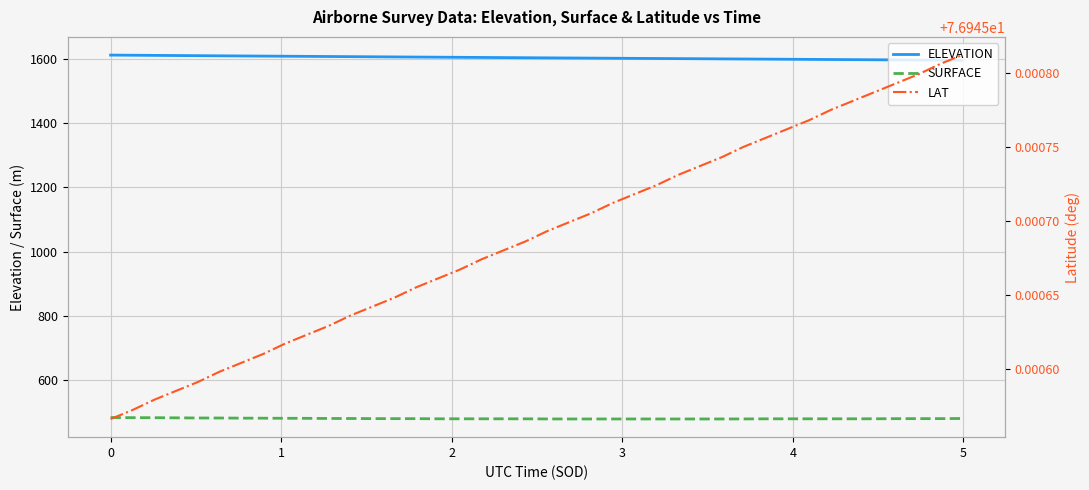

What is the minimum value shown in the chart?

76.9